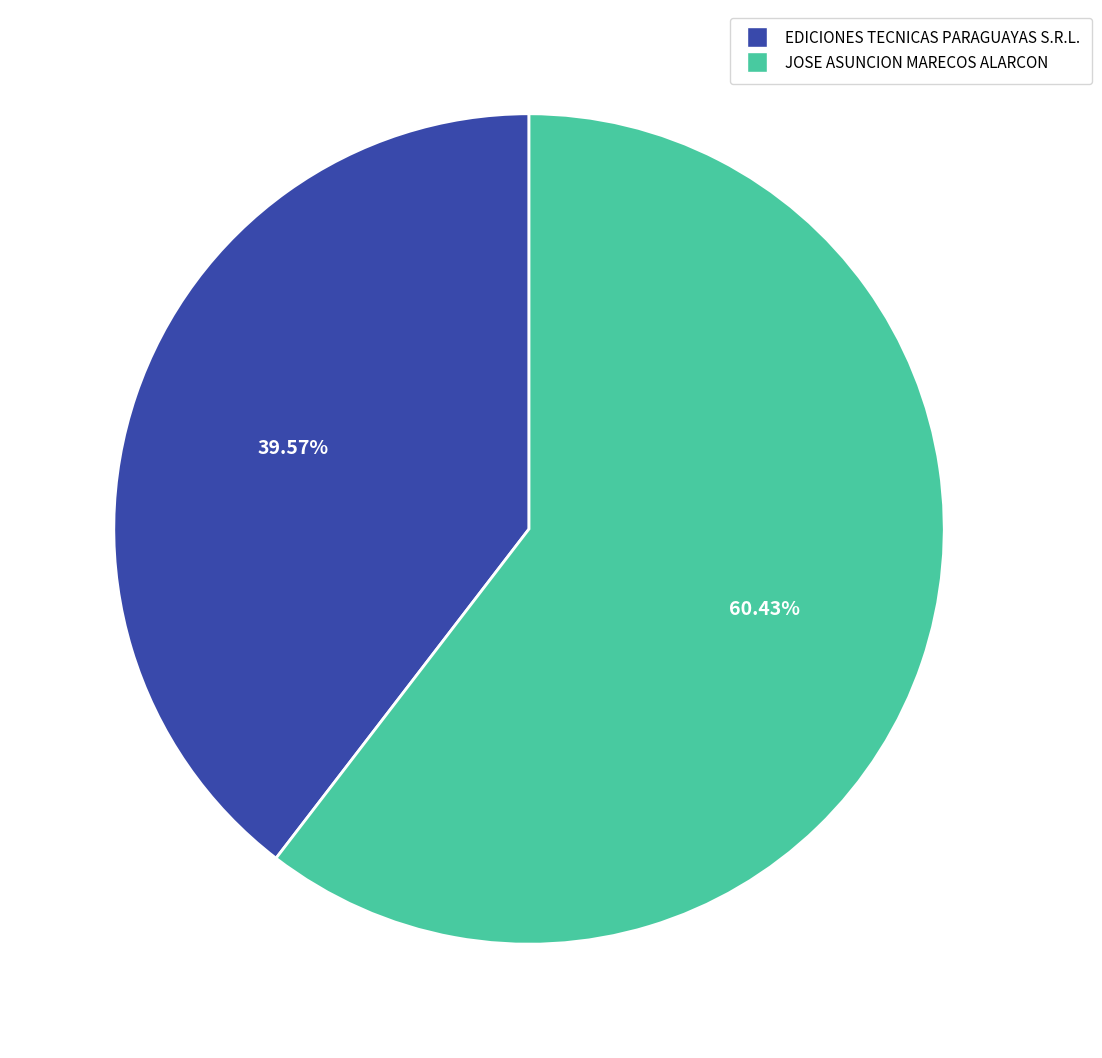

Rank the categories by value from highest to lowest.

JOSE ASUNCION MARECOS ALARCON, EDICIONES TECNICAS PARAGUAYAS S.R.L.